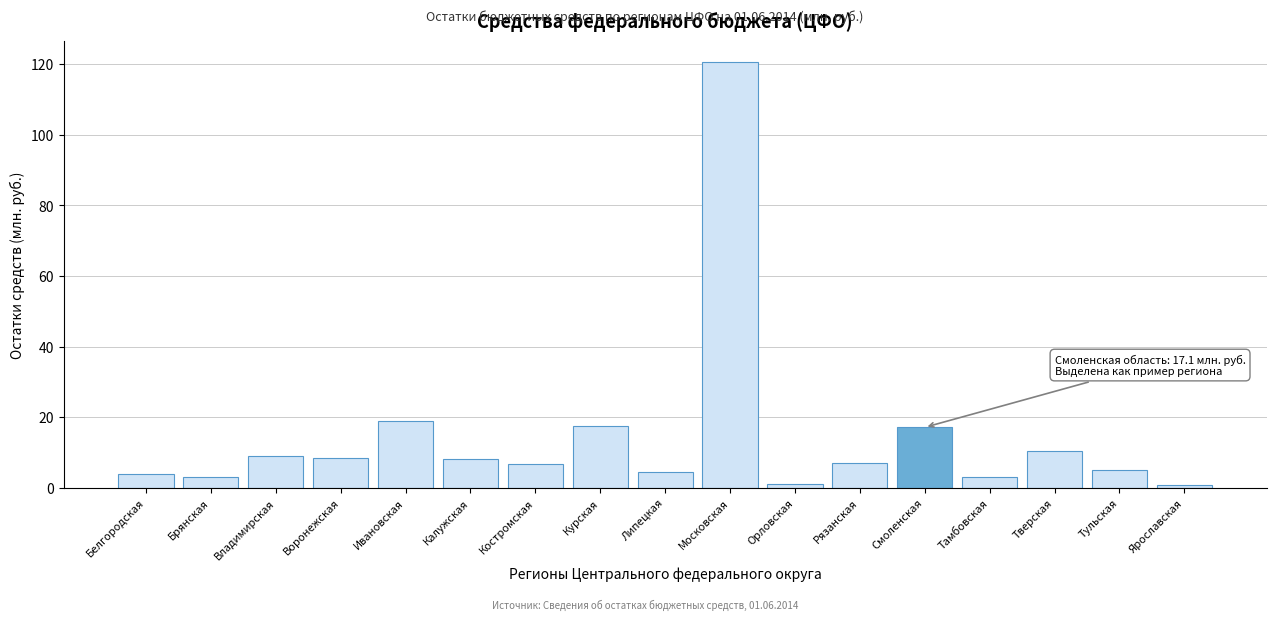

Read the value at Московская.

120.6